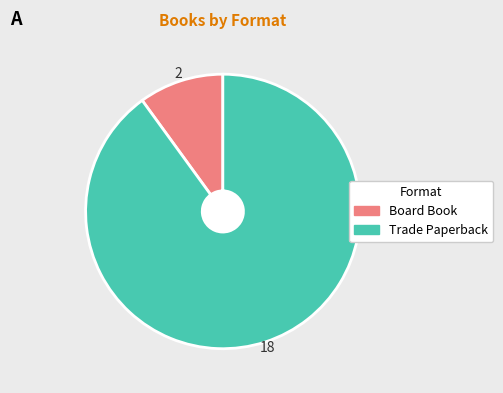

Rank the categories by value from lowest to highest.

Board Book, Trade Paperback